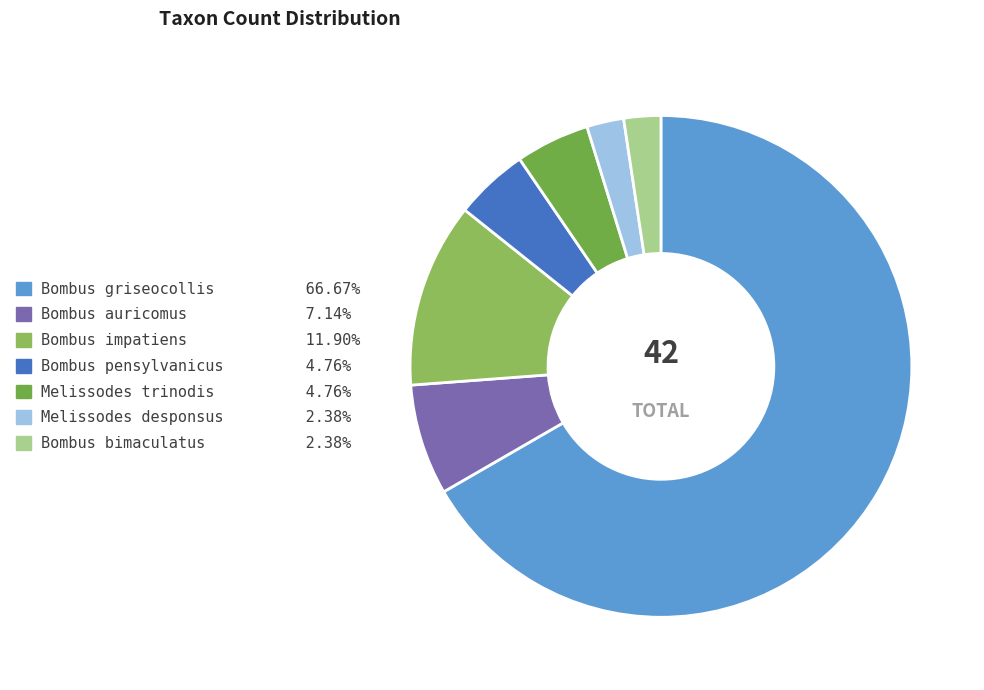

How many segments does this pie chart have?

7